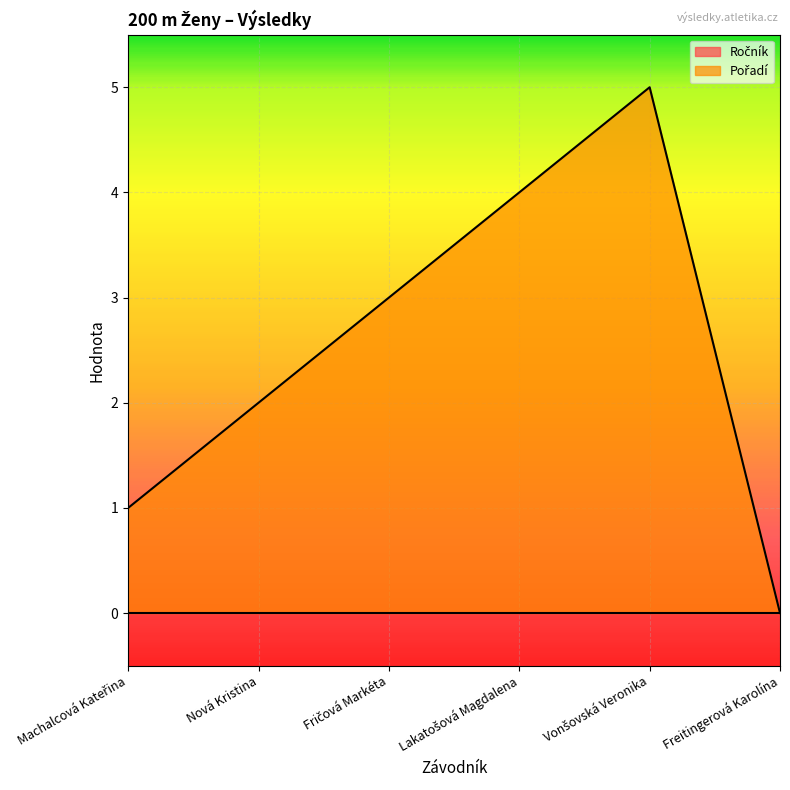

What is the value of the 3rd point from the left?

3